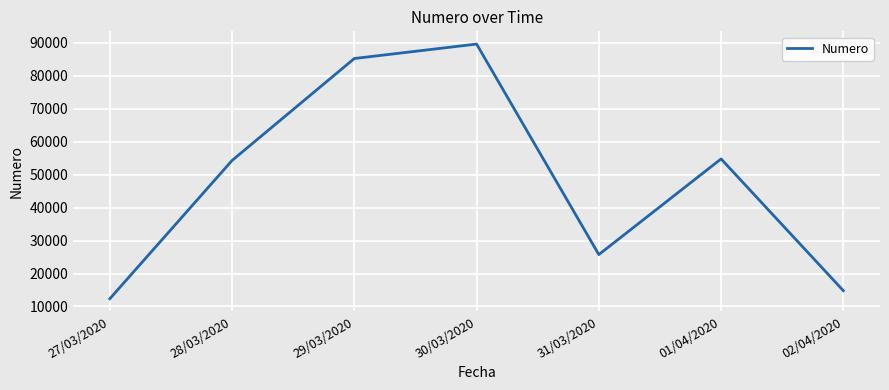

At which category does the chart reach its minimum across all series?

27/03/2020